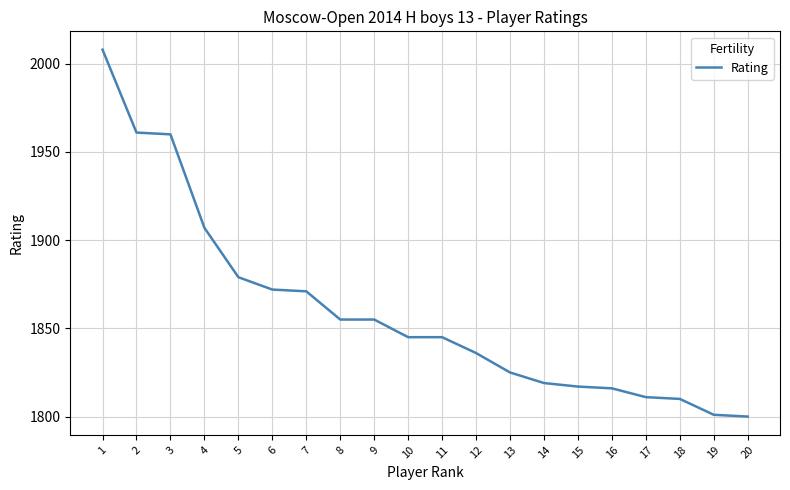

Does the chart have visible grid lines?

Yes